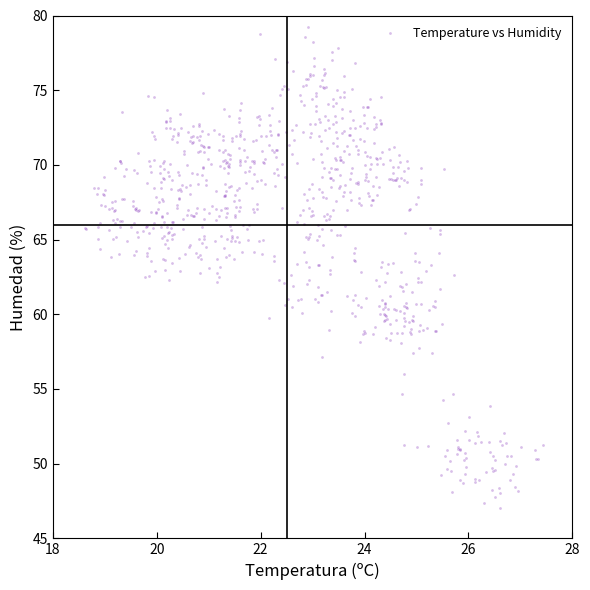

What is the range of Y values (max minus min)?

32.2